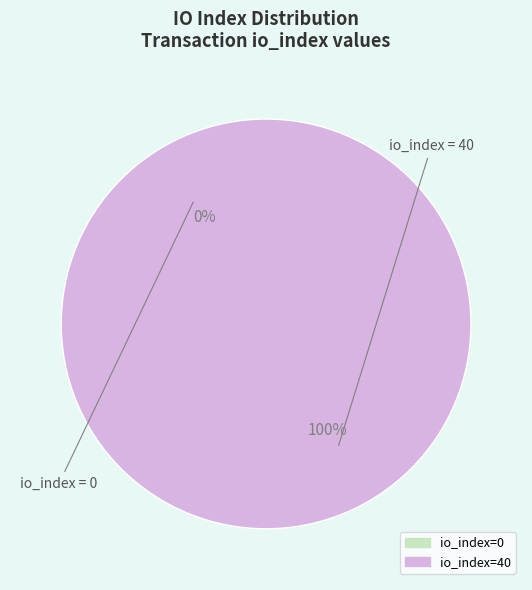

To the nearest percent, what is the difference between the io_index=0 and io_index=40 slice percentages?

100%